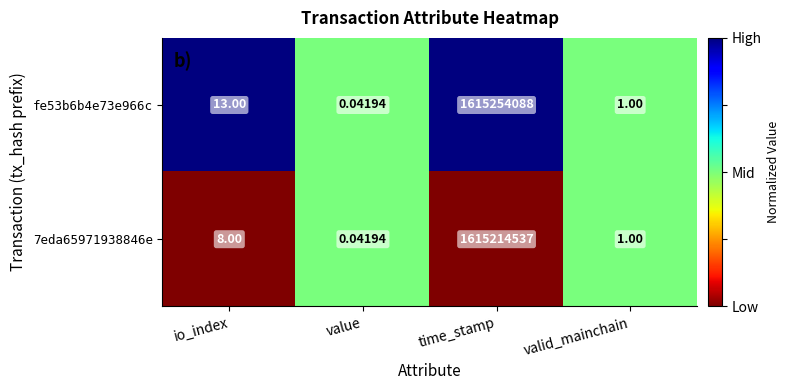

Rank the categories by 7eda65971938846e value from highest to lowest.

time_stamp, io_index, valid_mainchain, value